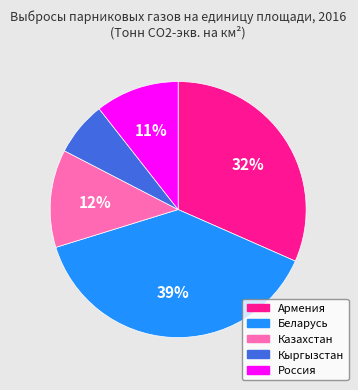

Rank the categories by value from lowest to highest.

Кыргызстан, Россия, Казахстан, Армения, Беларусь